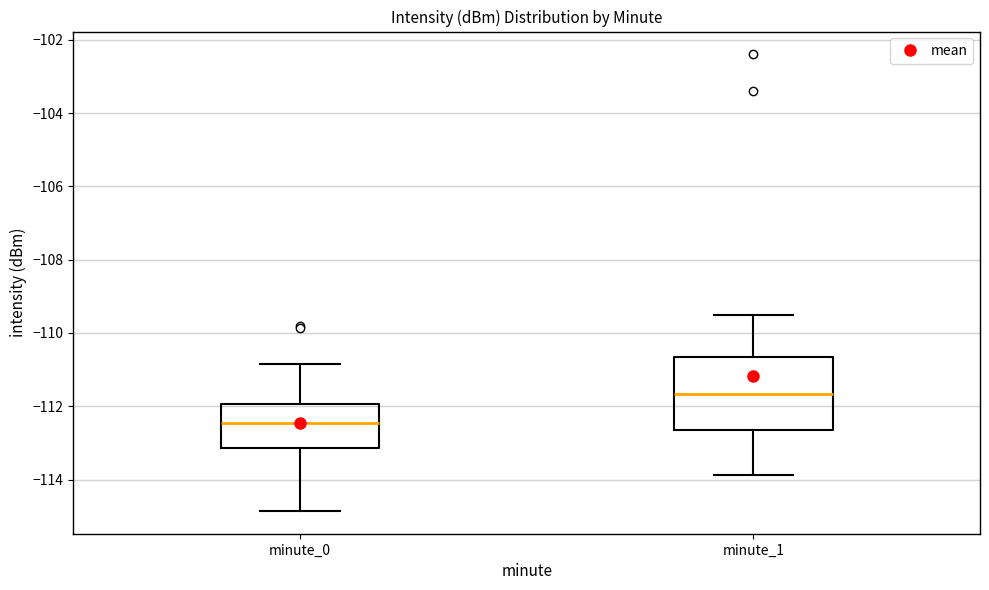

Reading left to right, read every box against the y-axis: the position of its median line, the range the box covers, and the ends of its whiskers. The values are not printed on the chart, so give them approximately, as read against the axis.

minute_0: median -112.4, box -113.2 to -112.0, whiskers -114.8 to -110.8
minute_1: median -111.6, box -112.6 to -110.6, whiskers -113.8 to -109.4